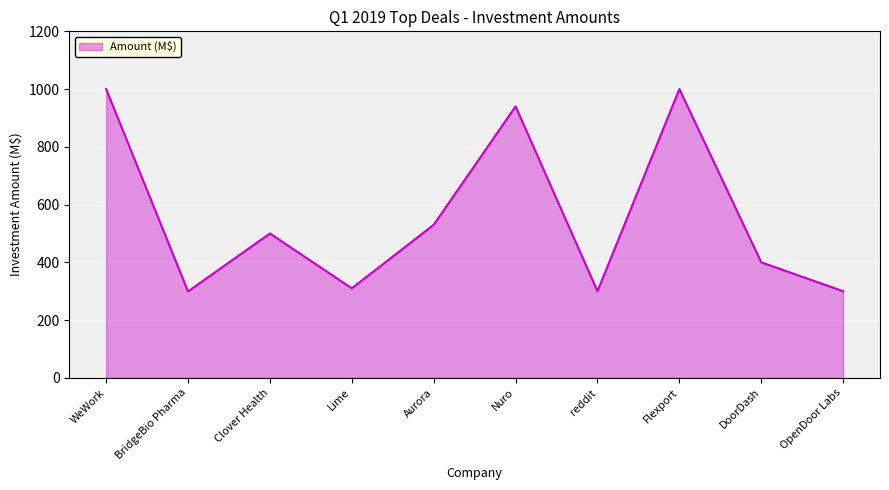

True or false: the data shows 300.0 at reddit.

True